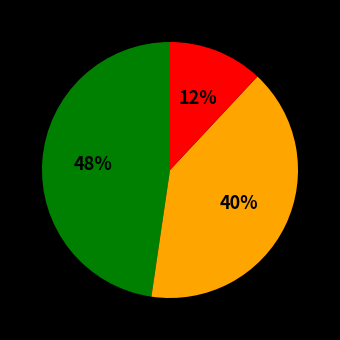

How many segments does this pie chart have?

3